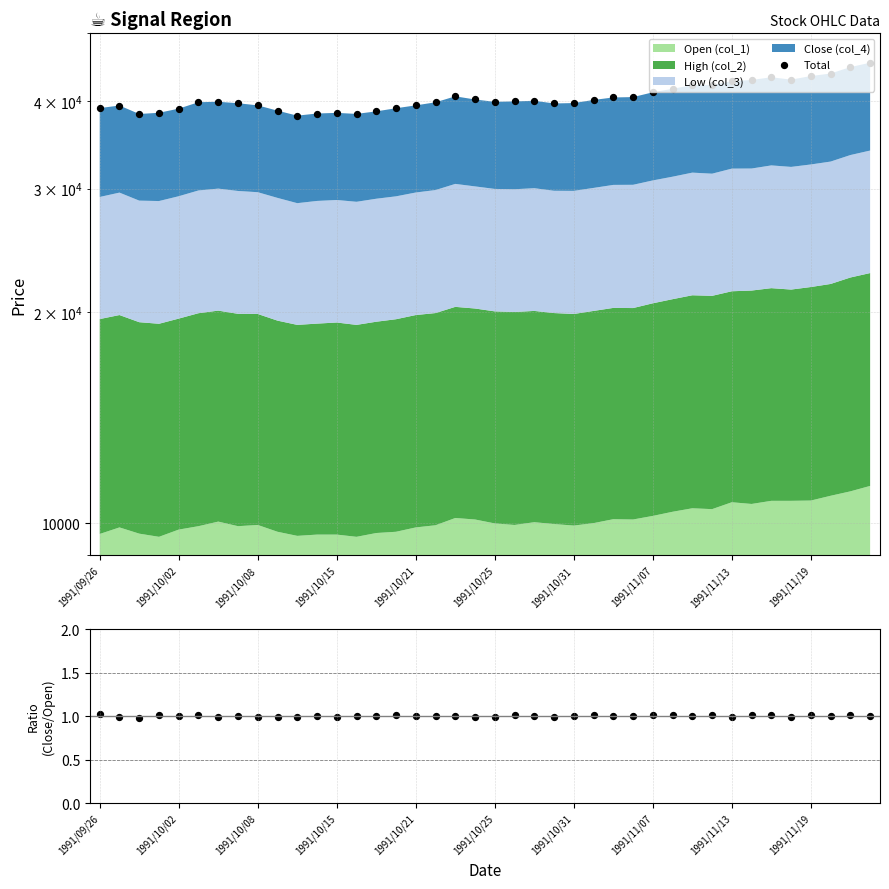

Which series has the largest total across all categories?

Total